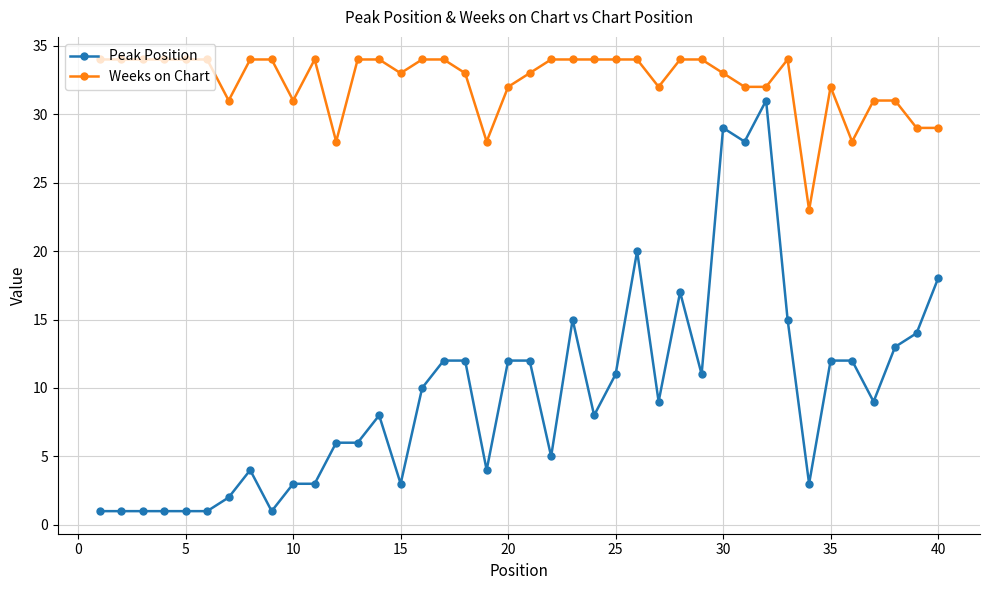

What are all the series names shown in the legend?

Peak Position, Weeks on Chart